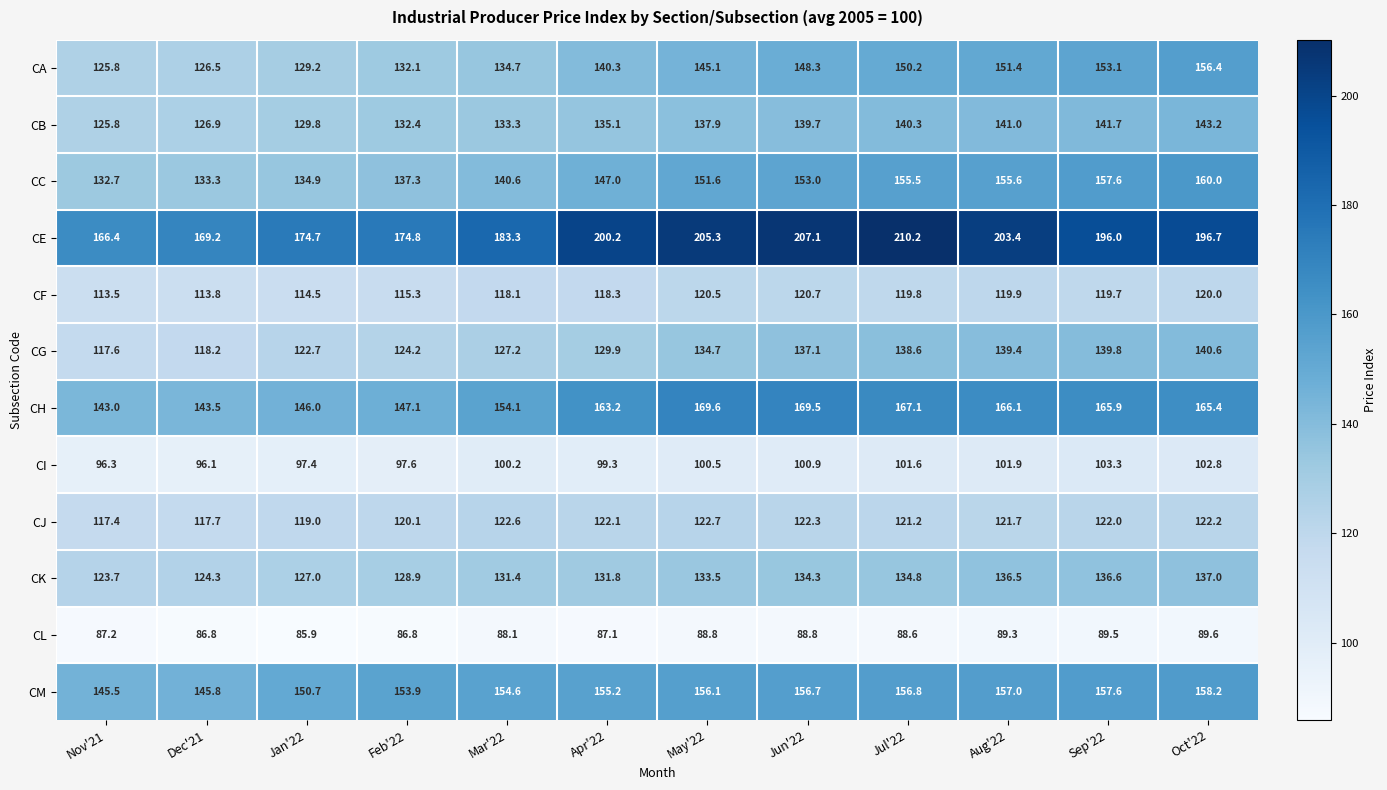

What is the difference between the second highest and second lowest values in the CH series?

26.0